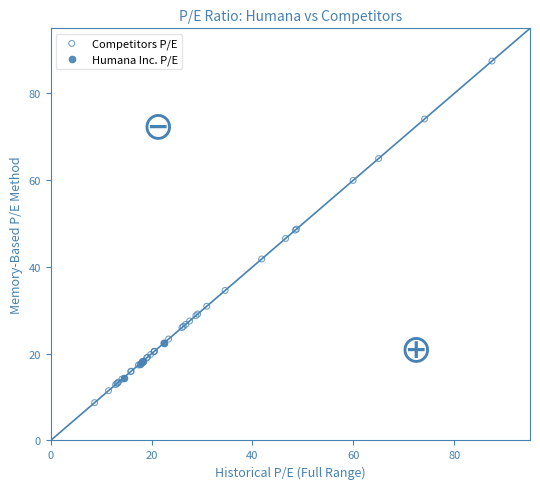

Which series has the largest Y range (max minus min)?

Competitors P/E